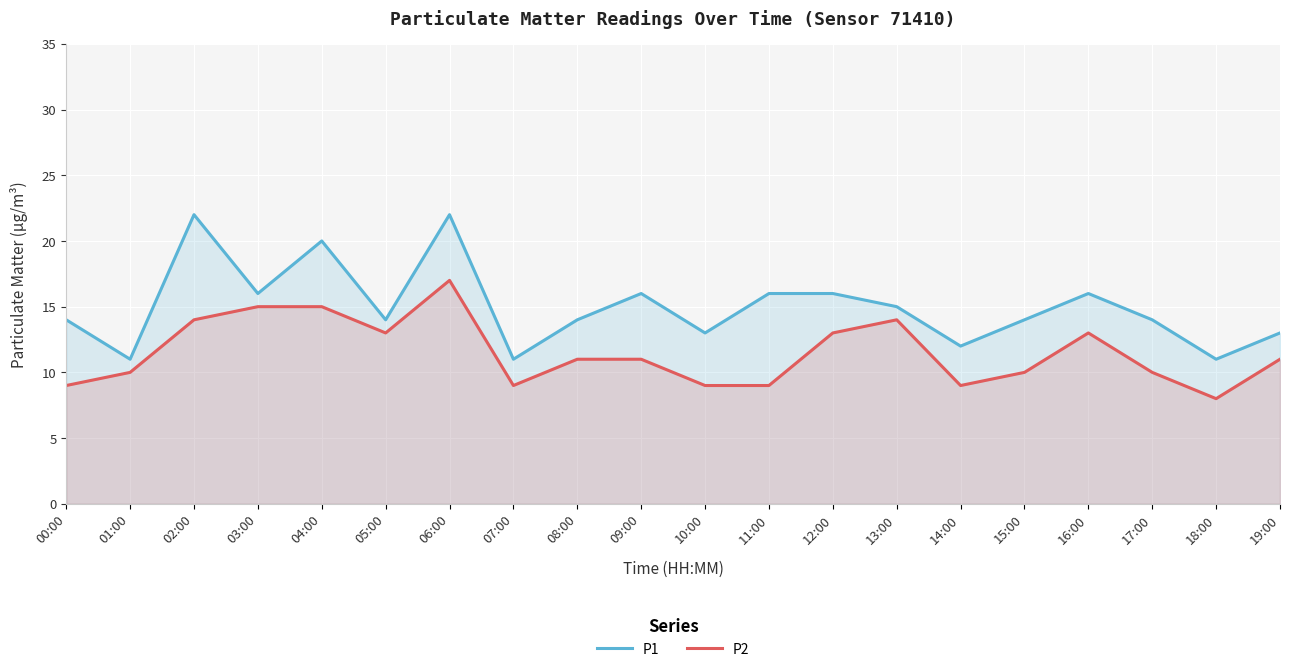

List the series in order of their overall mean, highest first.

P1, P2